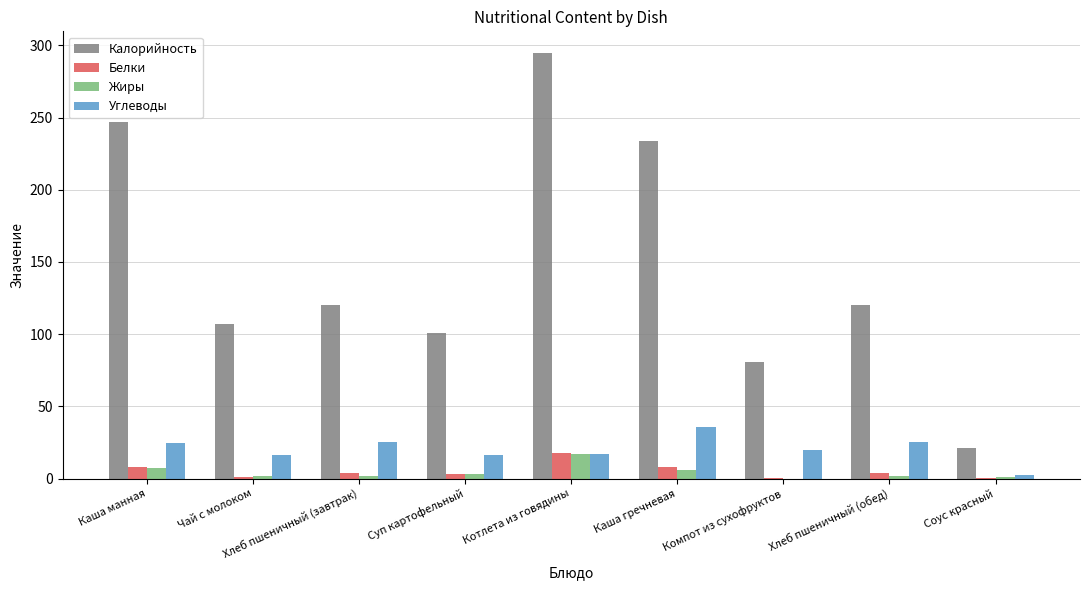

Is the value of Калорийность at Чай с молоком greater than the value of Белки at Хлеб пшеничный (завтрак)?

Yes